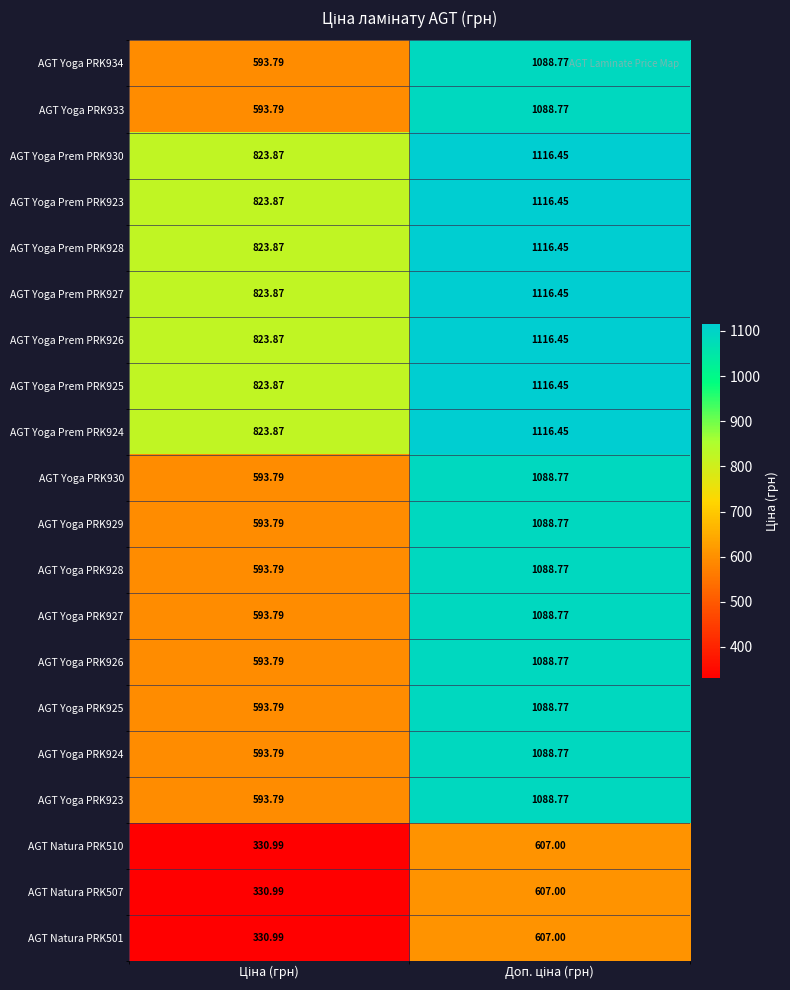

At how many categories does at least one series exceed 689?

2